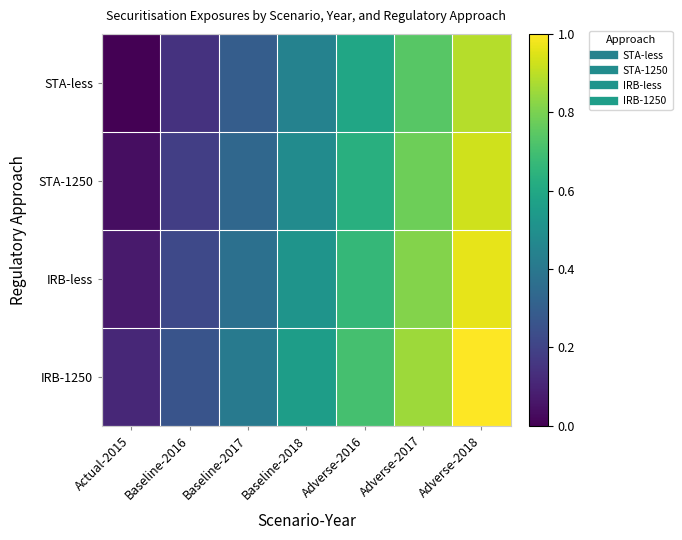

At which category is the sum across all series the highest?

Adverse-2018